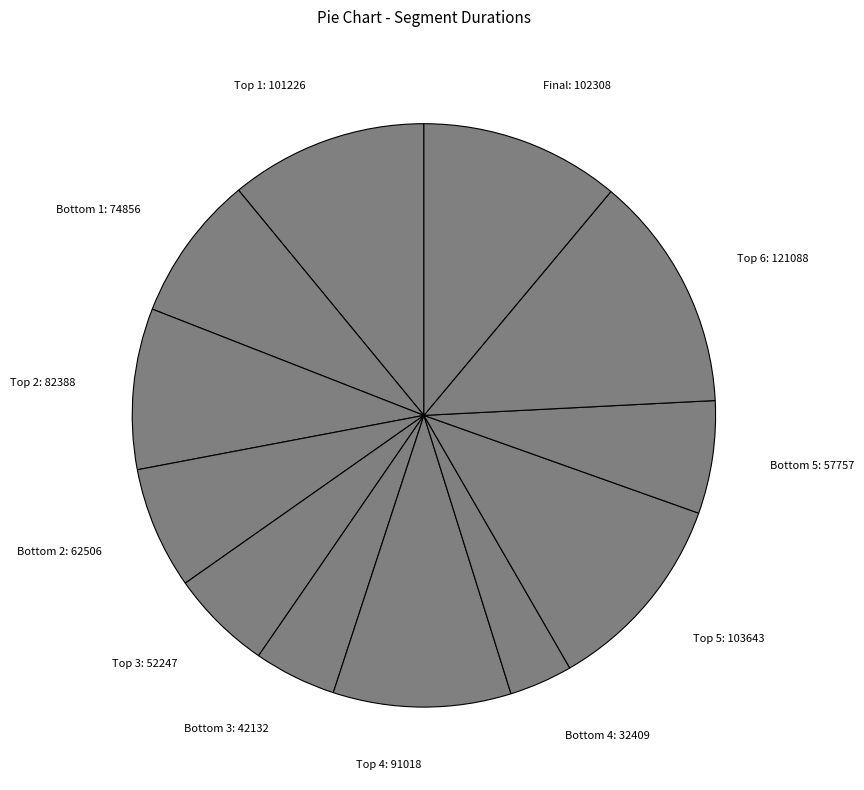

Is it true that Final is 11% of the pie?

True